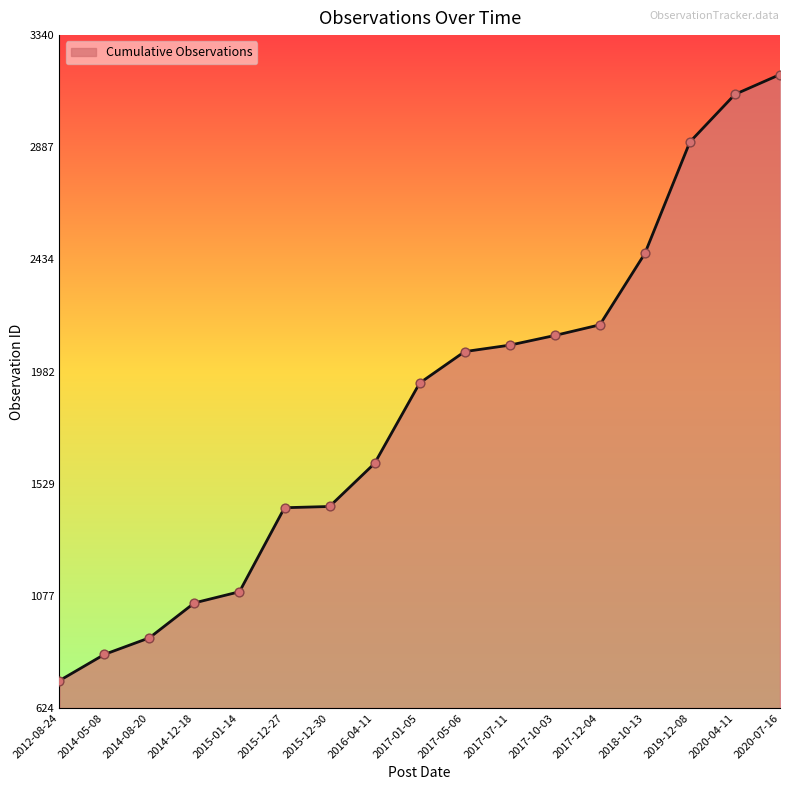

What is the change in value from 2012-08-24 to 2017-10-03?

+1393